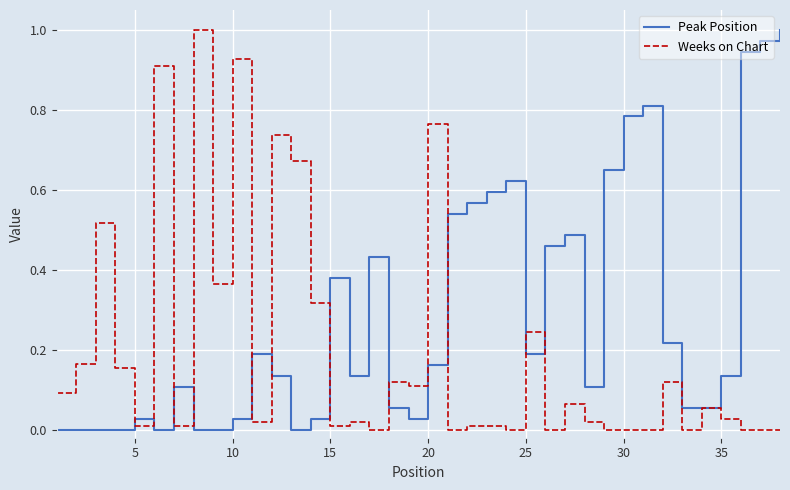

True or false: Peak Position and Weeks on Chart intersect in this chart.

True